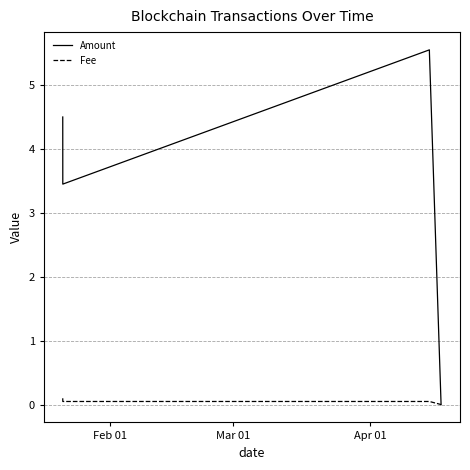

How many intersections are there between Fee and Amount?

1